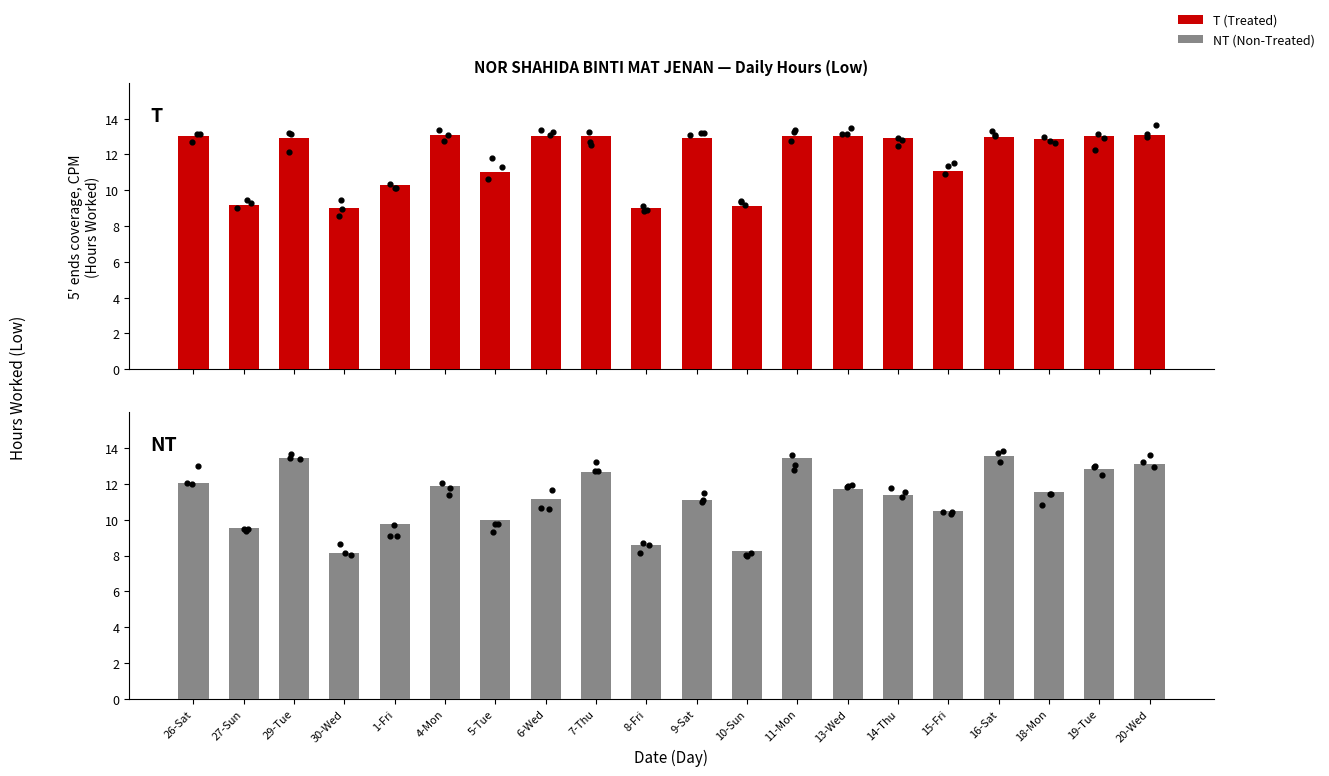

At how many categories does at least one series exceed 10?

16